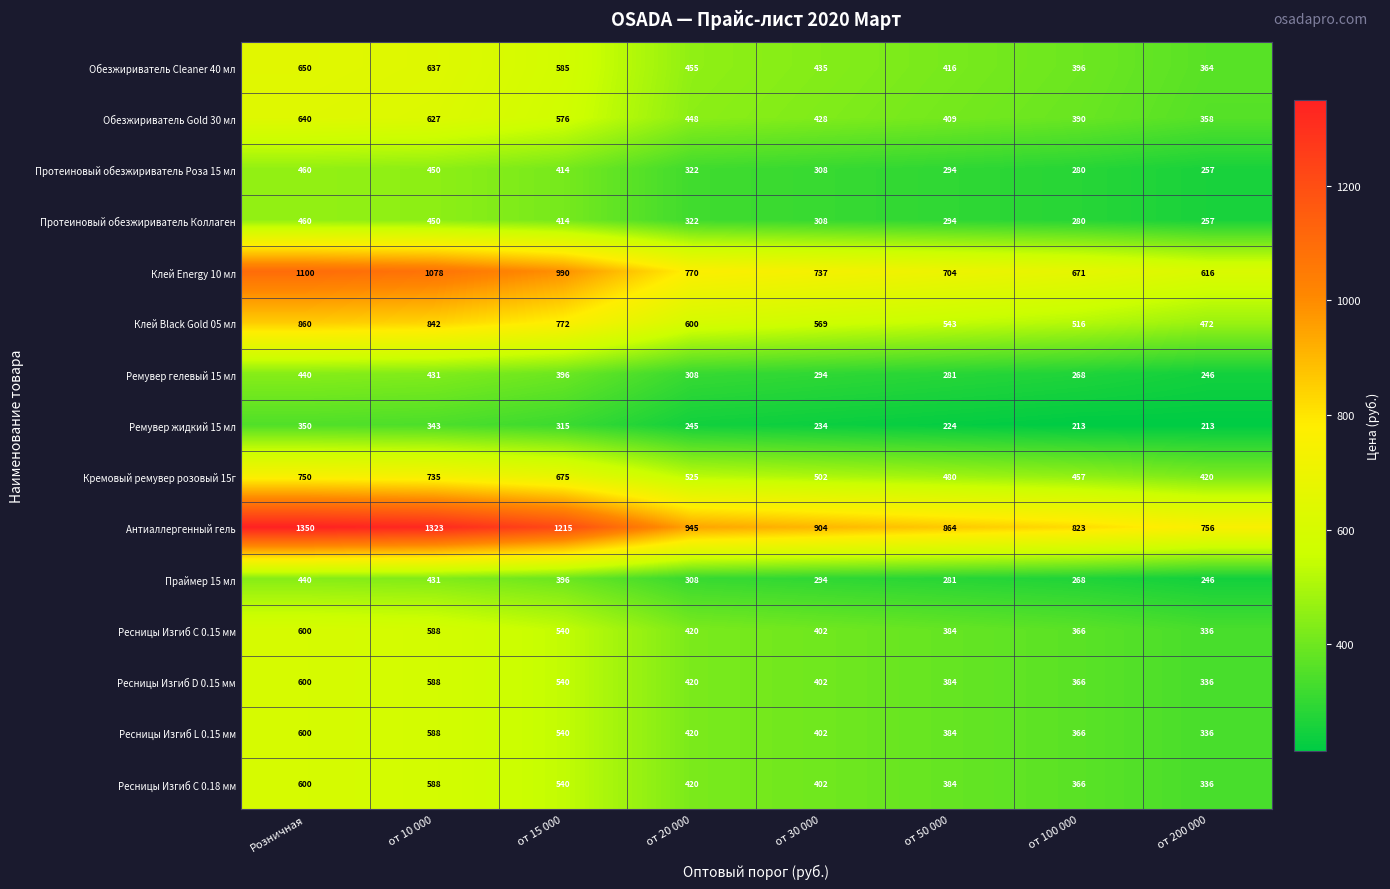

Which series changed the most between от 20 000 and от 100 000?

Антиаллергенный гель